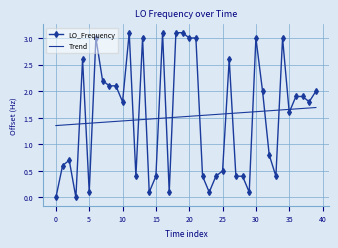

How many intersections are there between Trend and LO_Frequency?

17